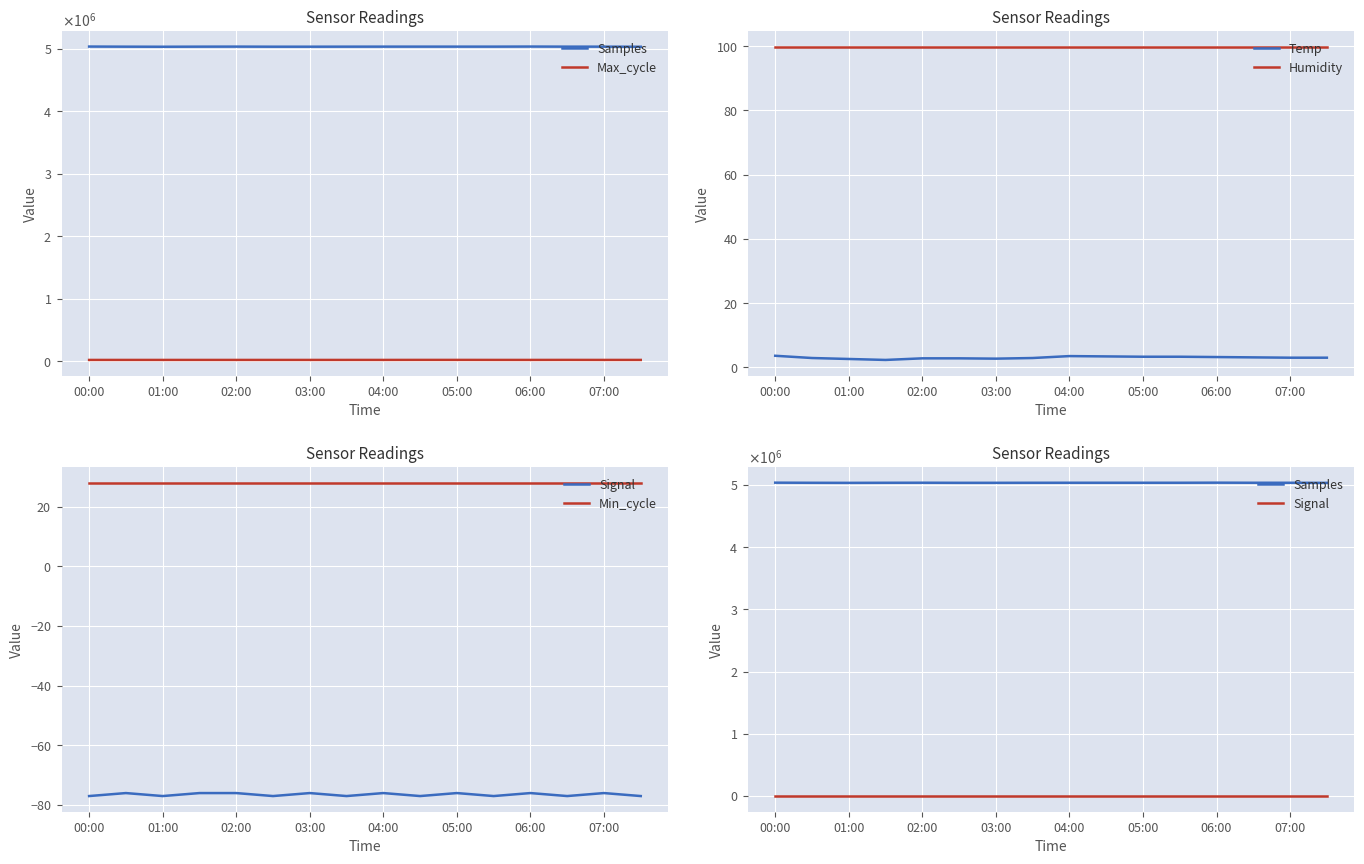

The value of Humidity at 02:00 is 44.9. True or false?

False